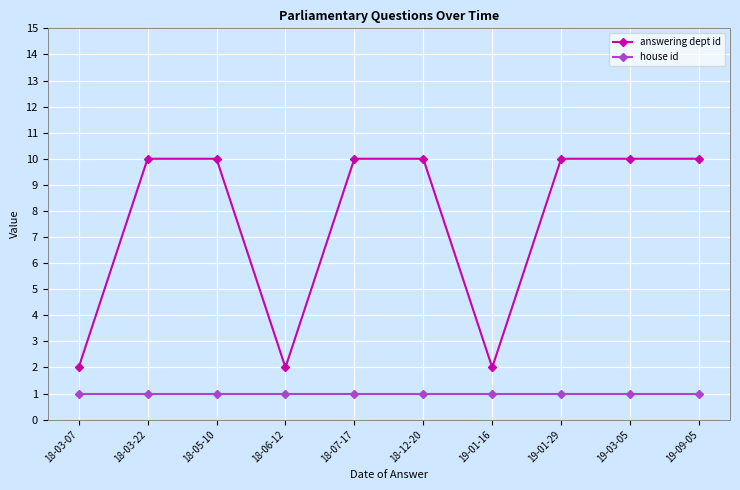

What is the sum of the answering dept id values at 18-05-10 and 18-03-22?

20